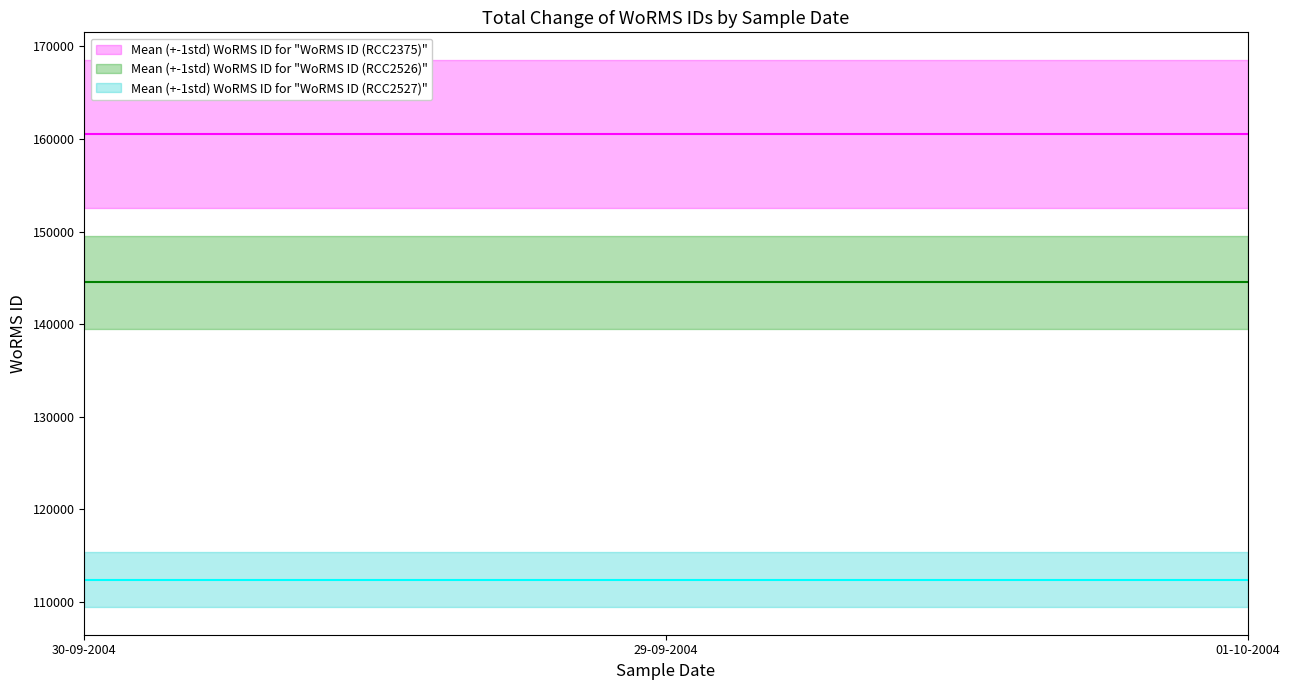

At 29-09-2004, list the series in order from largest to smallest.

Mean (+-1std) WoRMS ID for "WoRMS ID (RCC2375)", Mean (+-1std) WoRMS ID for "WoRMS ID (RCC2526)", Mean (+-1std) WoRMS ID for "WoRMS ID (RCC2527)"